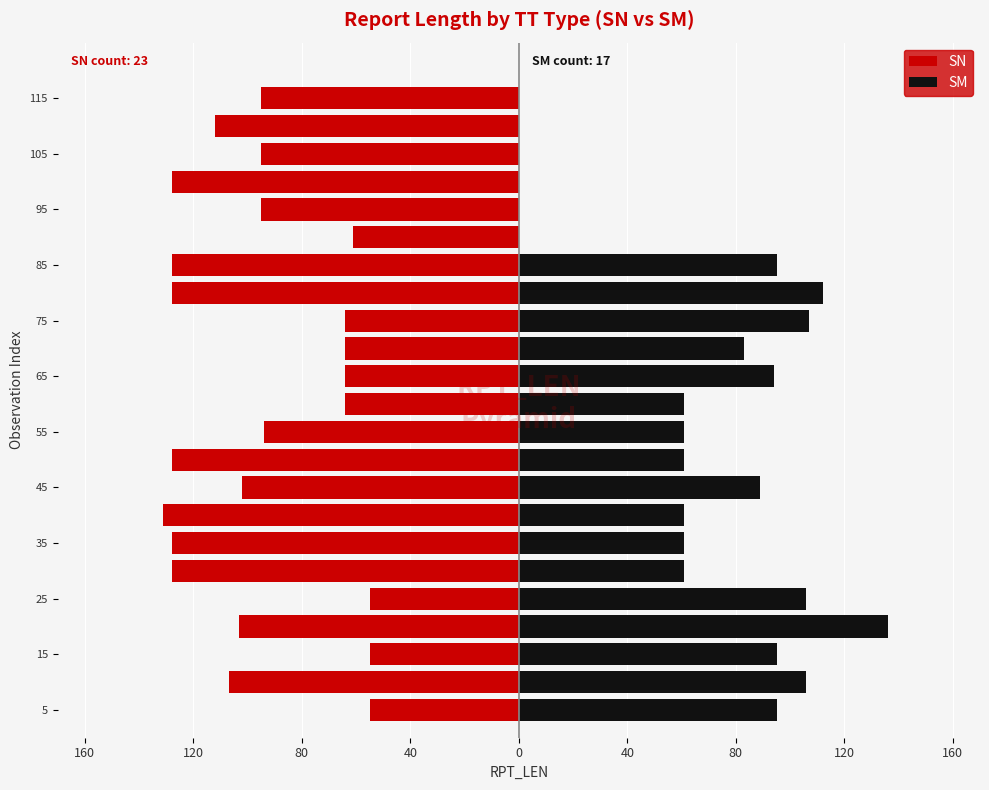

What is the label of the 1st bar from the right?

115